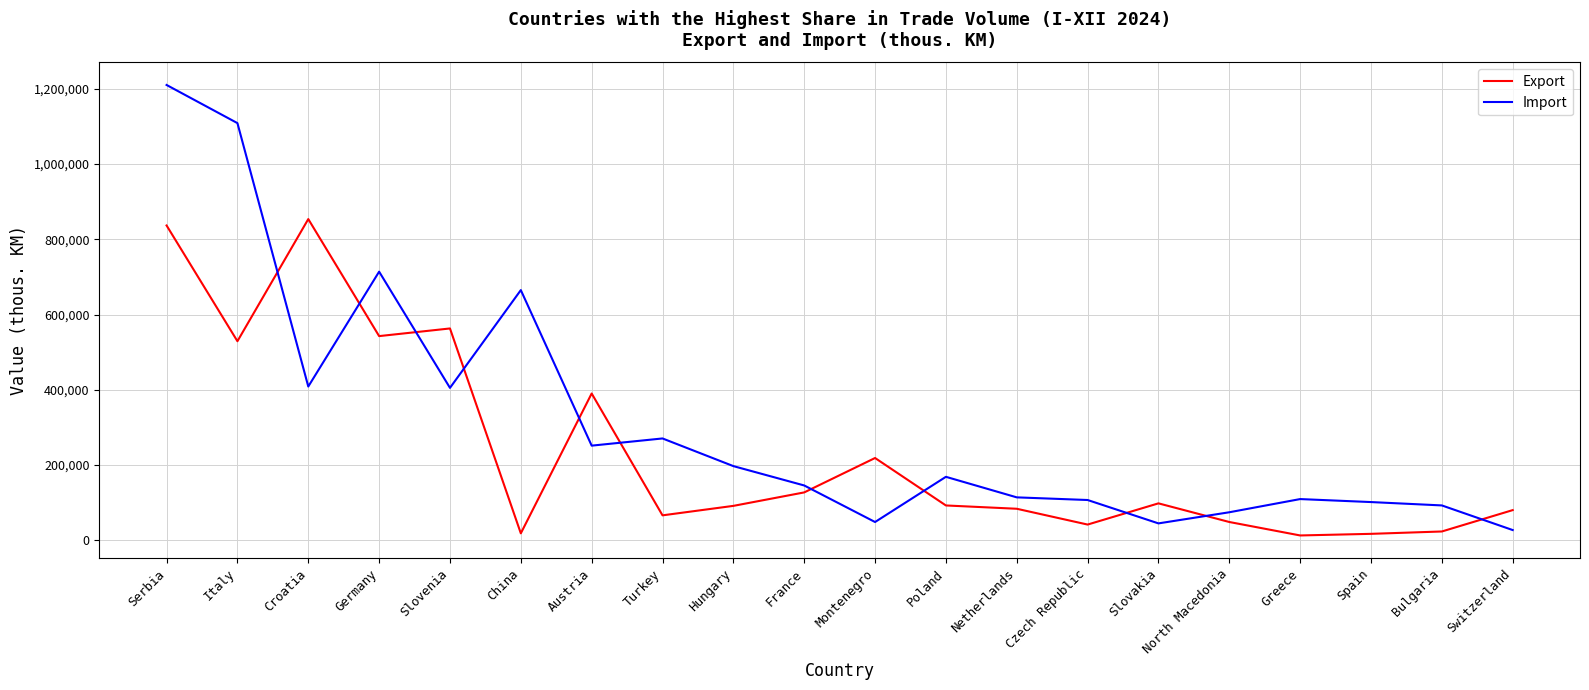

Rank the series at Italy from highest to lowest value.

Import, Export